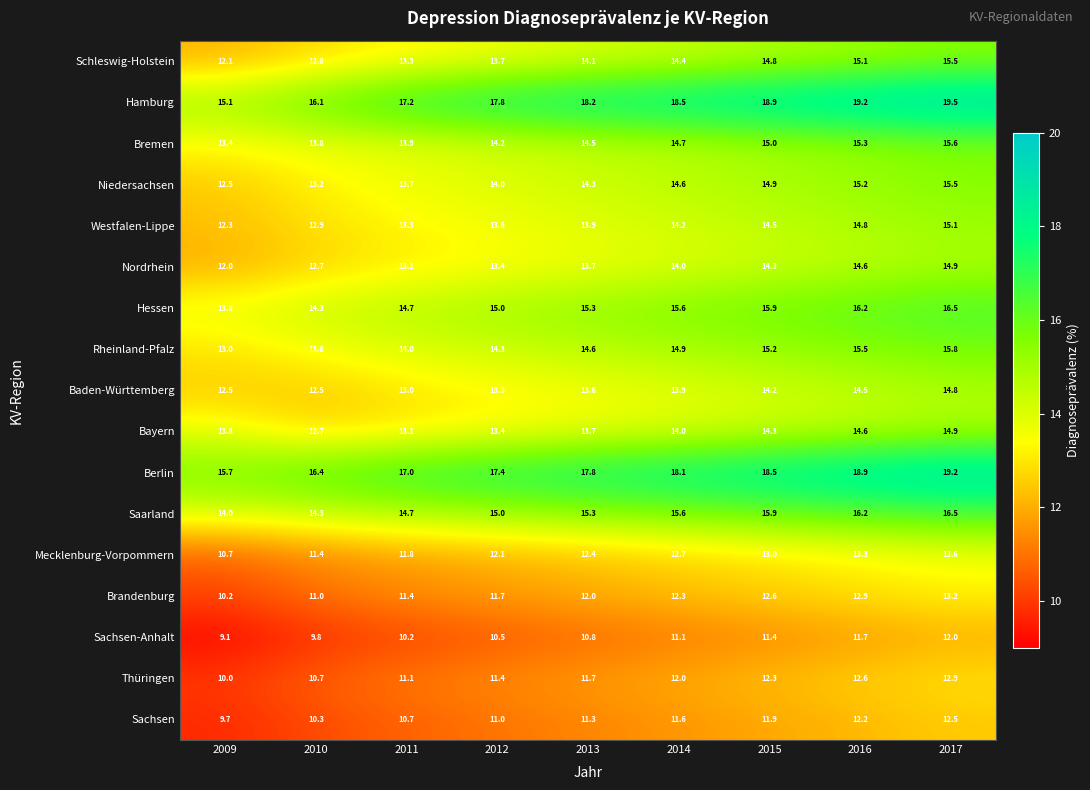

At how many categories does at least one series exceed 10?

9